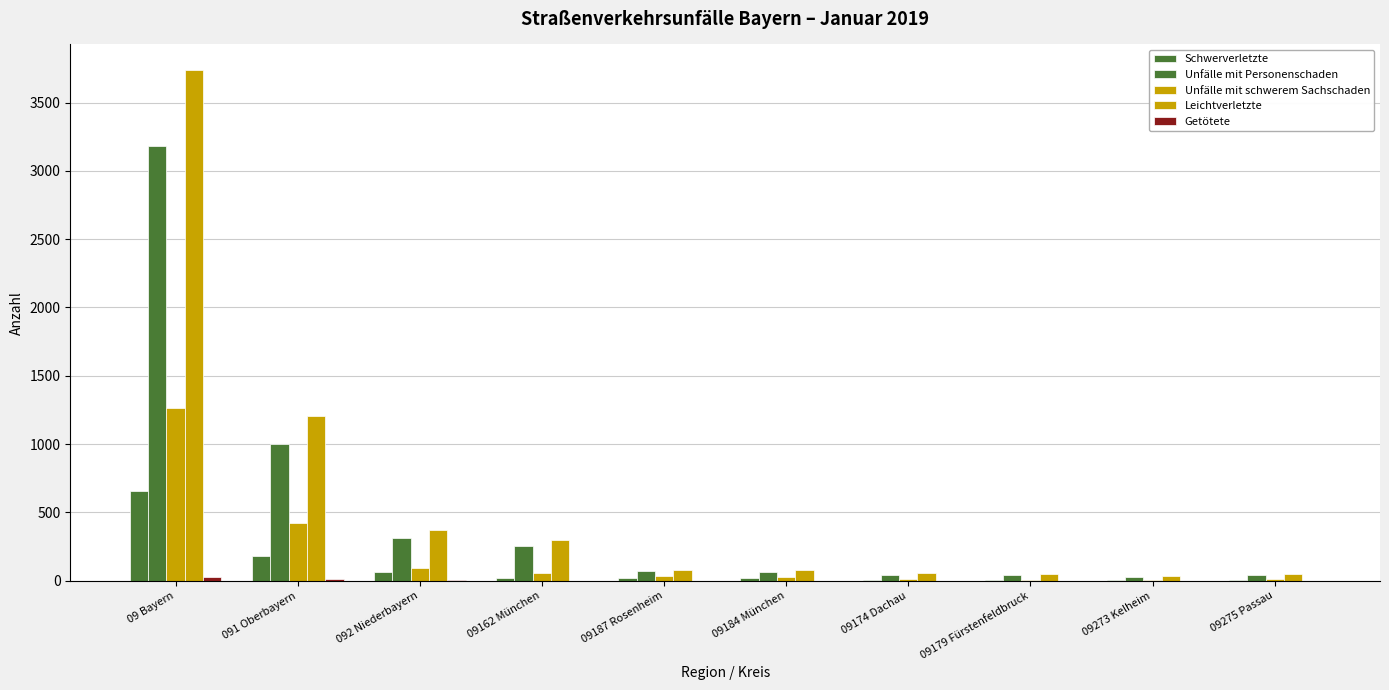

How many groups of bars are there?

10